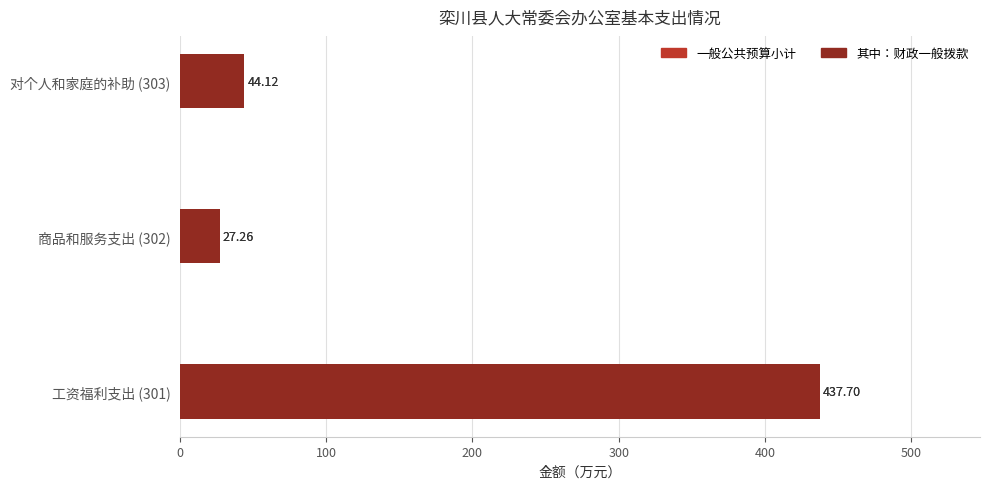

At 商品和服务支出 (302), list the series in order from largest to smallest.

一般公共预算小计, 其中：财政一般拨款